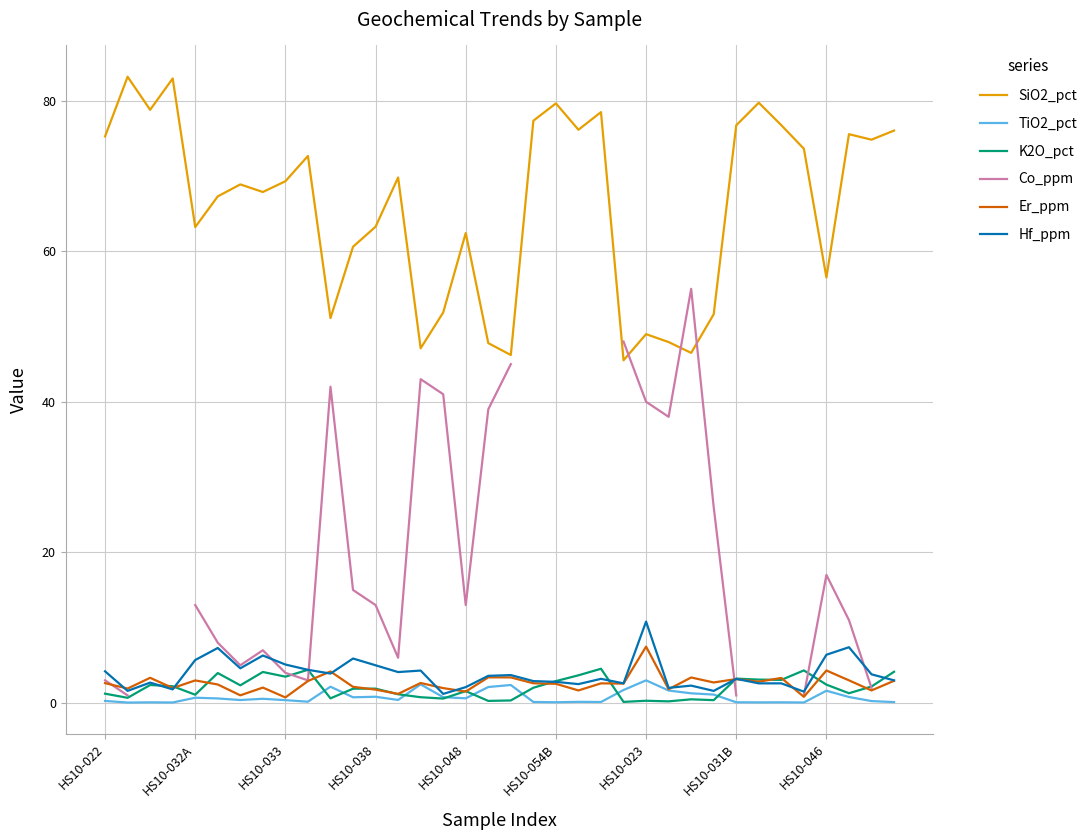

Between 14 and 27, which is larger?

27